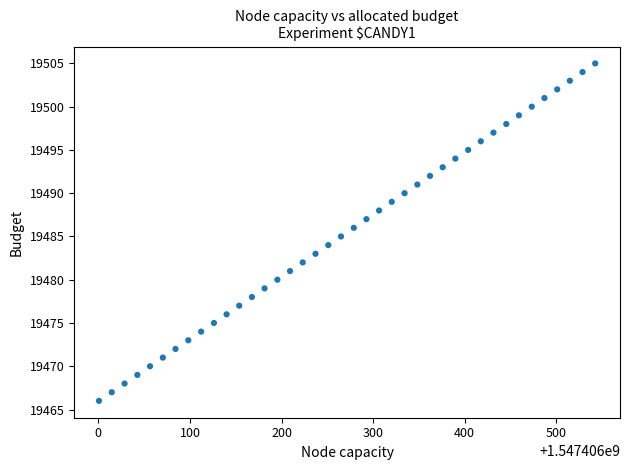

What is the range of Y values (max minus min)?

39